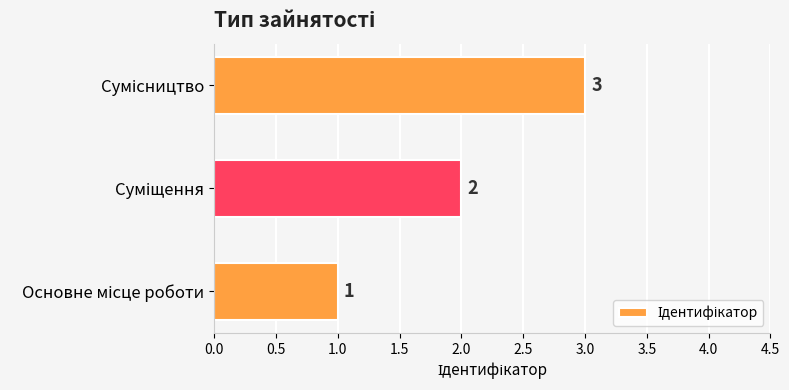

What is the greatest value displayed?

3